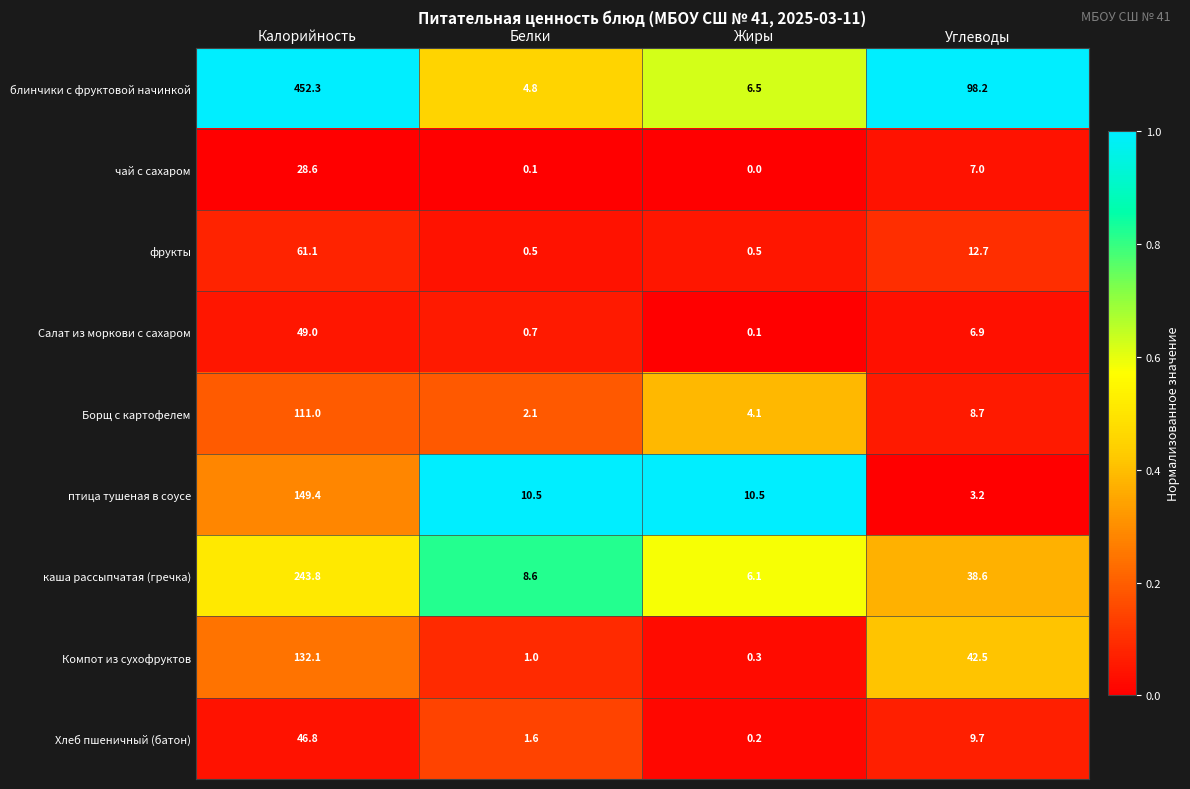

Between Калорийность and Жиры, which series saw the biggest shift?

блинчики с фруктовой начинкой